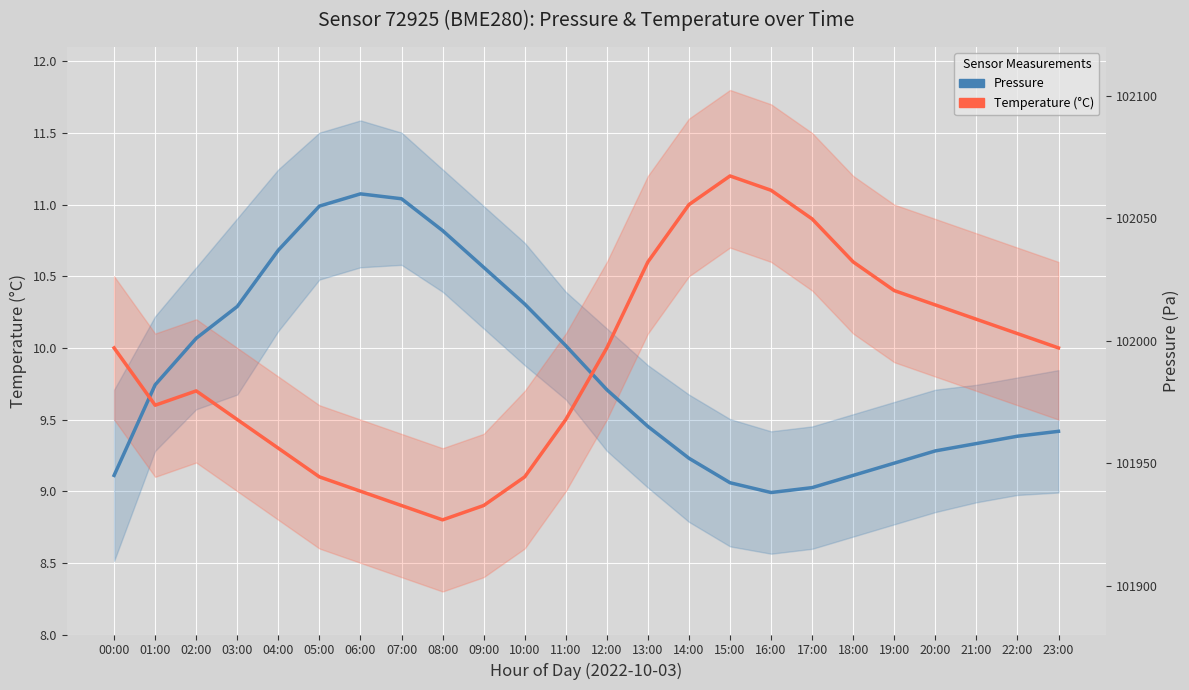

What position from the right is 18:00?

6